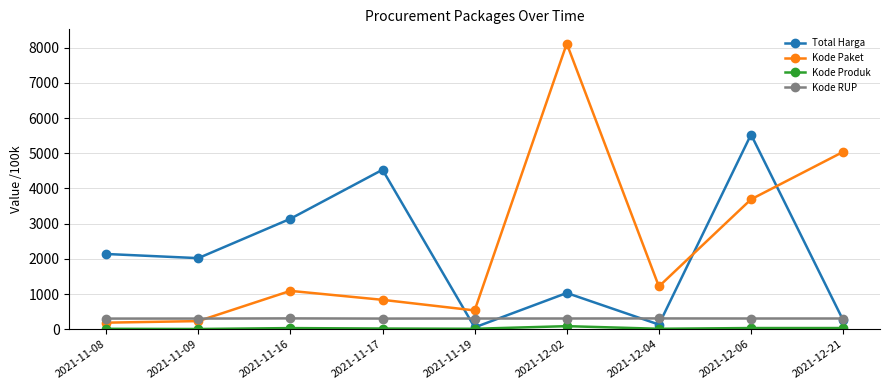

Which series ends up on top after the final intersection of Kode Paket and Total Harga?

Kode Paket